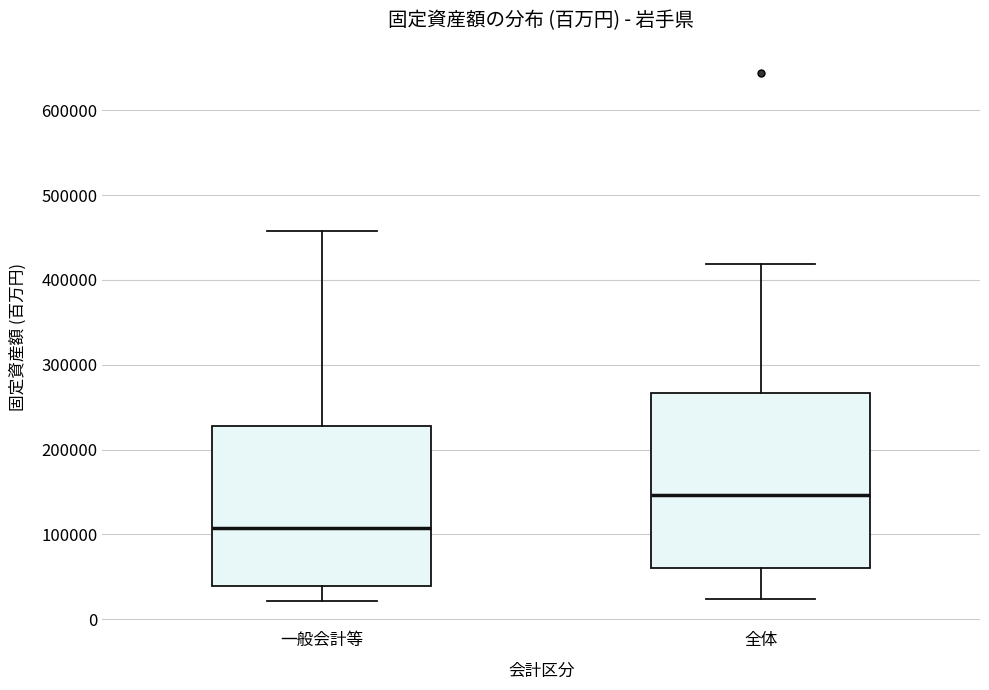

Which box has the lowest median line?

一般会計等